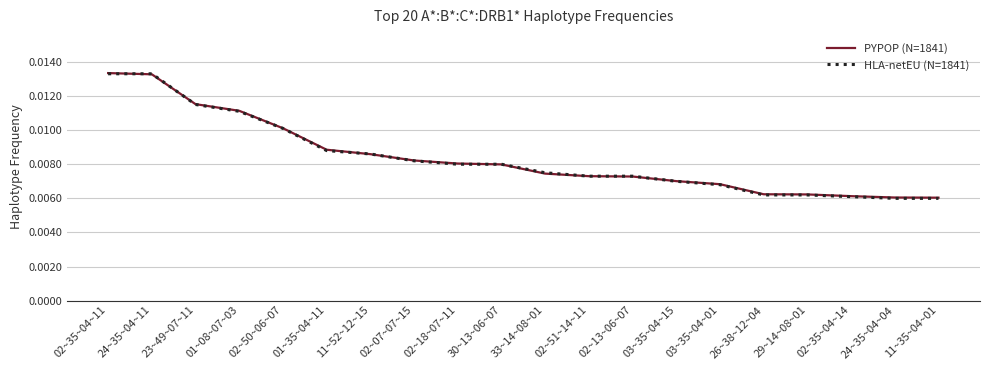

How many lines are shown in the chart?

2